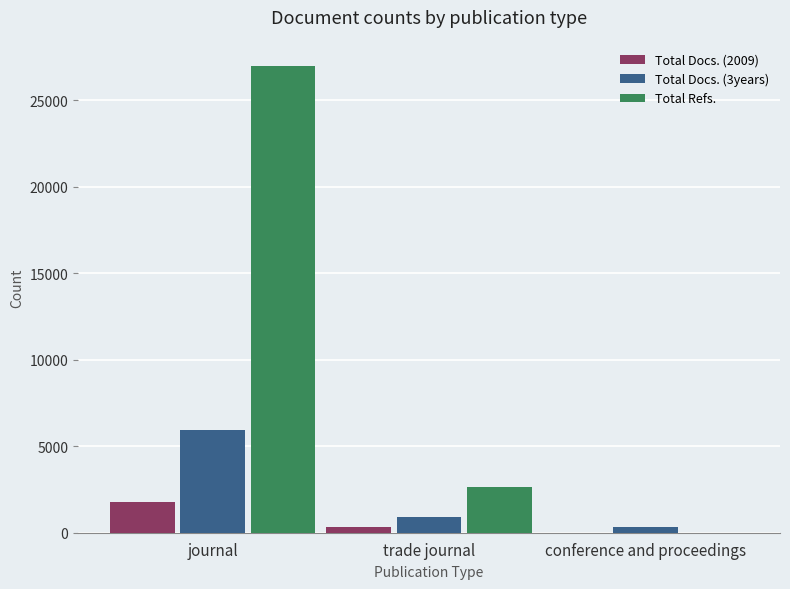

Which series has the largest range (max minus min)?

Total Refs.